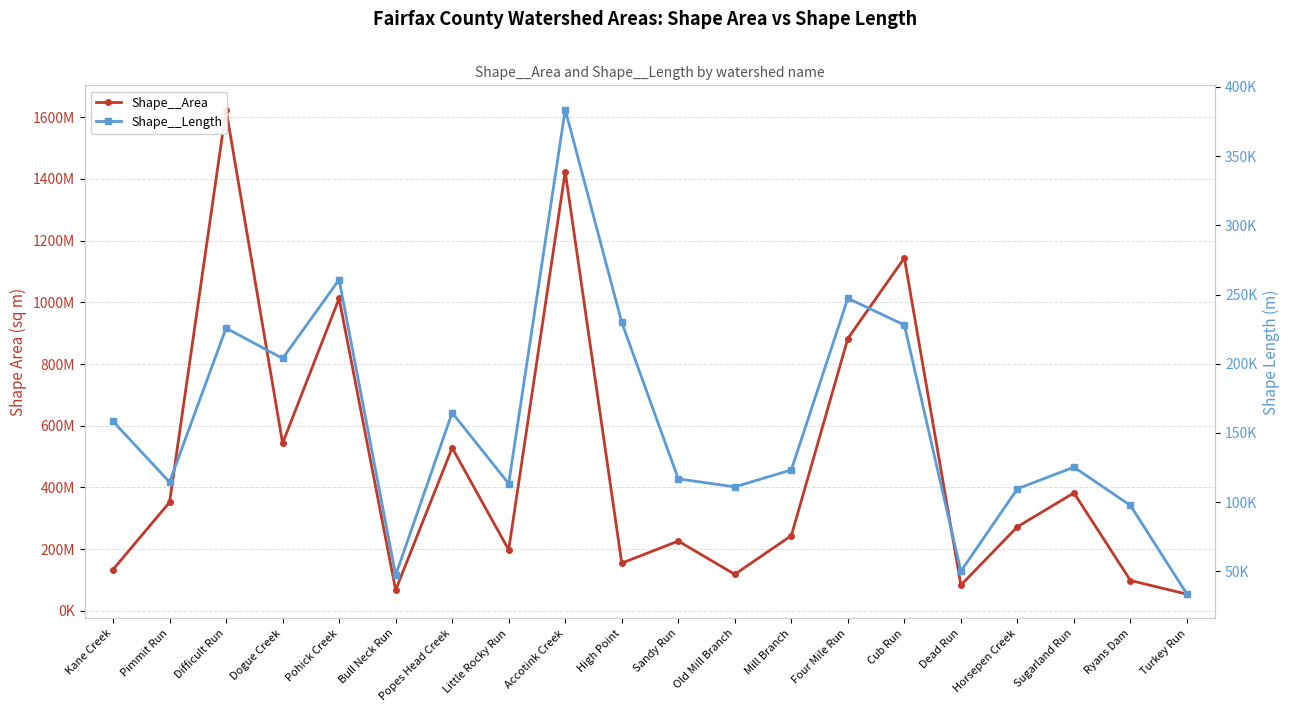

What is the sum of the Shape__Length values at Sugarland Run and Four Mile Run?

372555.0